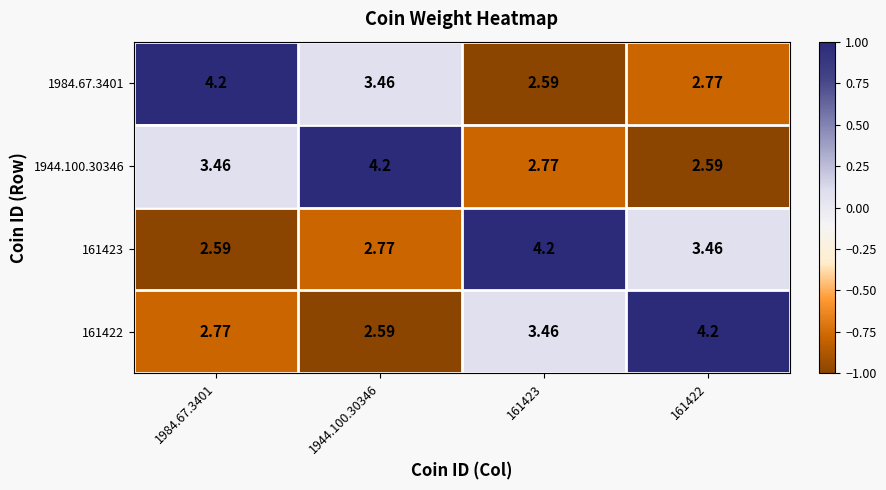

Is the value of 1984.67.3401 at 1984.67.3401 greater than the value of 161423 at 161422?

Yes